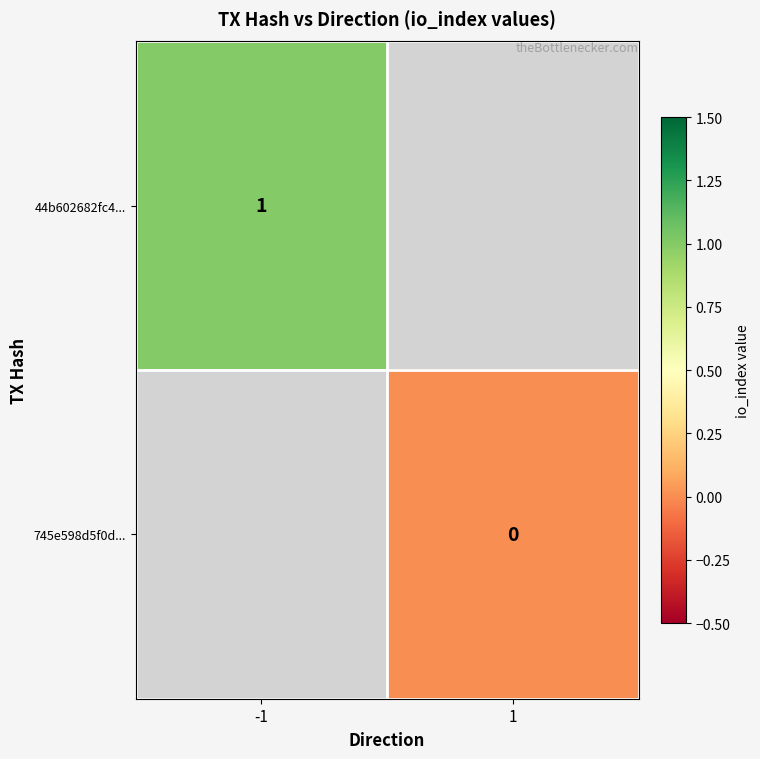

True or false: 44b602682fc4... has a value of 1 at -1.

True